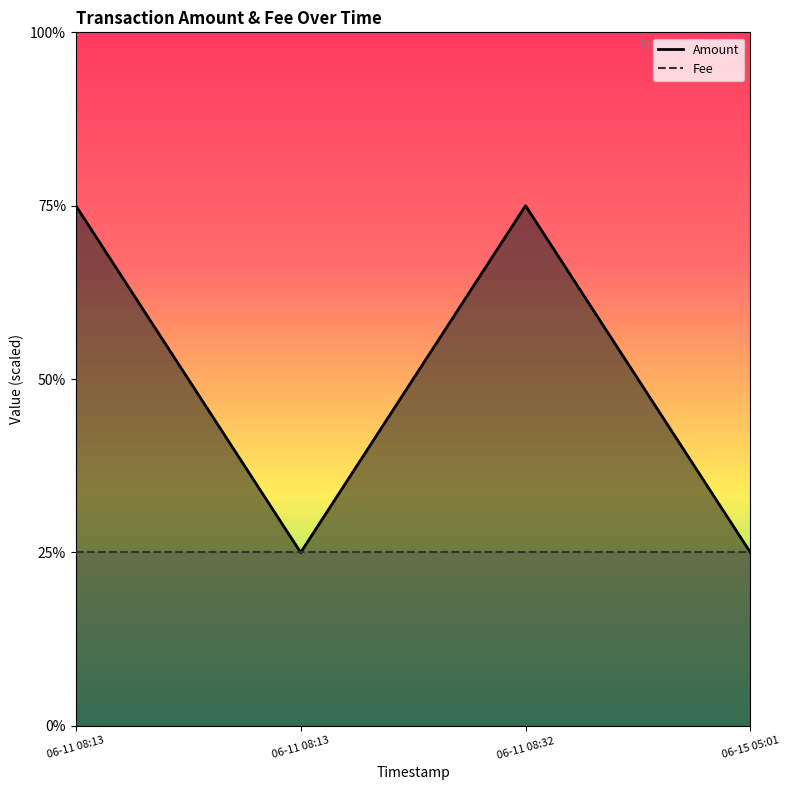

Does the chart have visible grid lines?

No